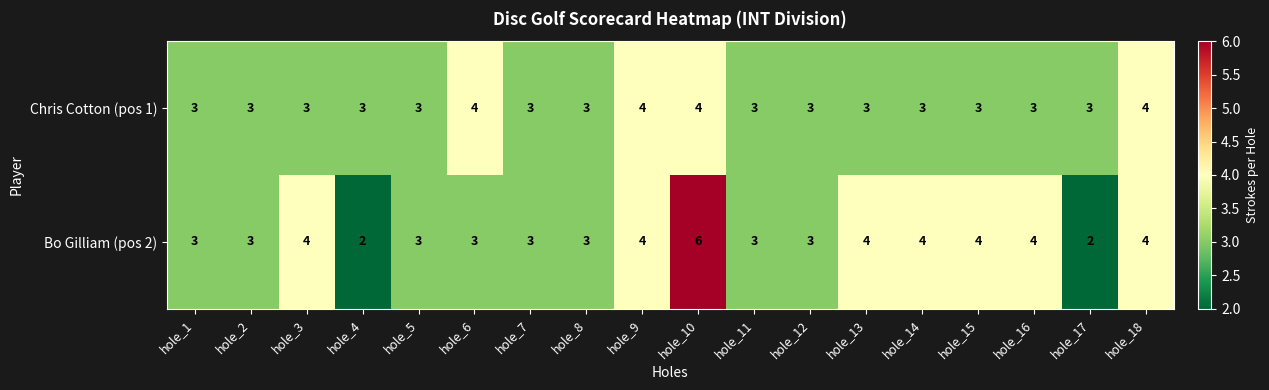

Which label corresponds to the largest value in the chart?

hole_10